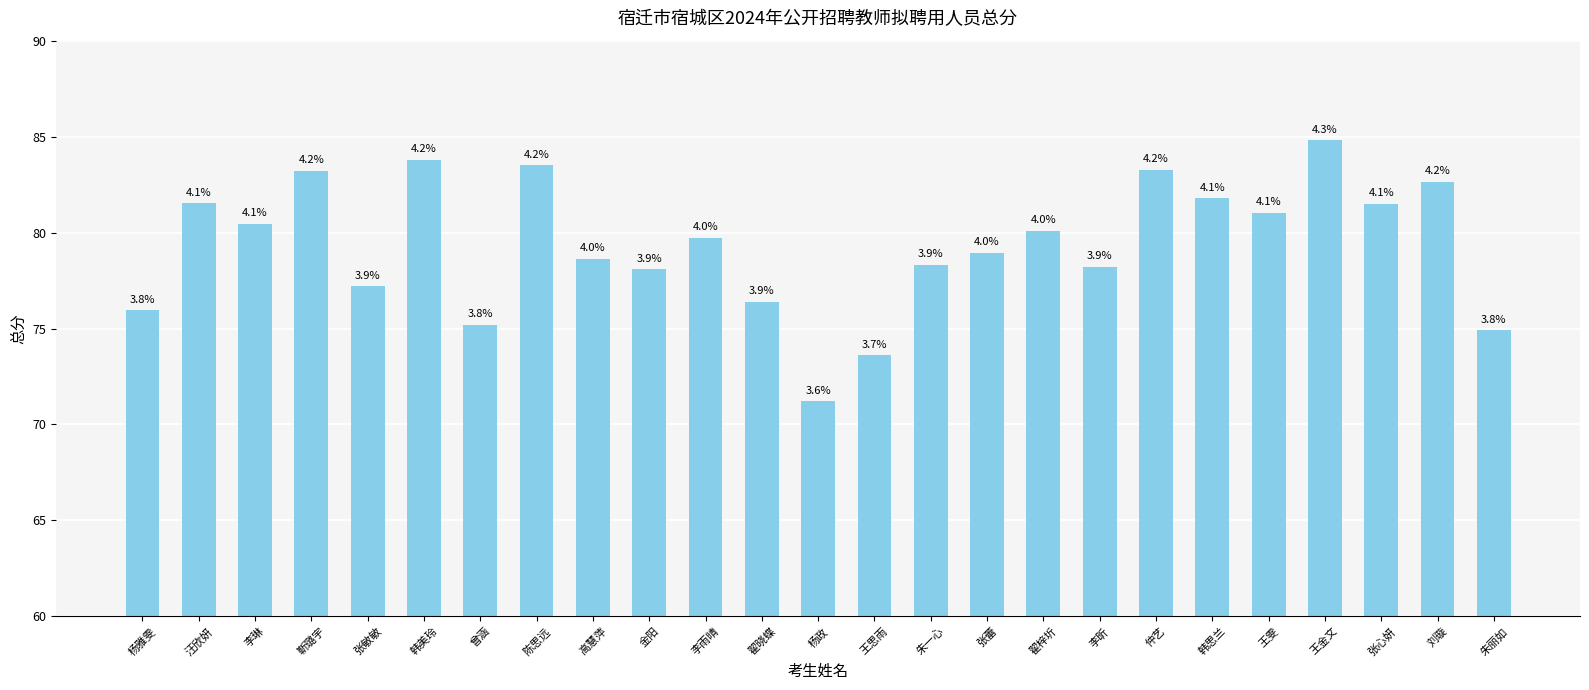

Are the bars horizontal?

No